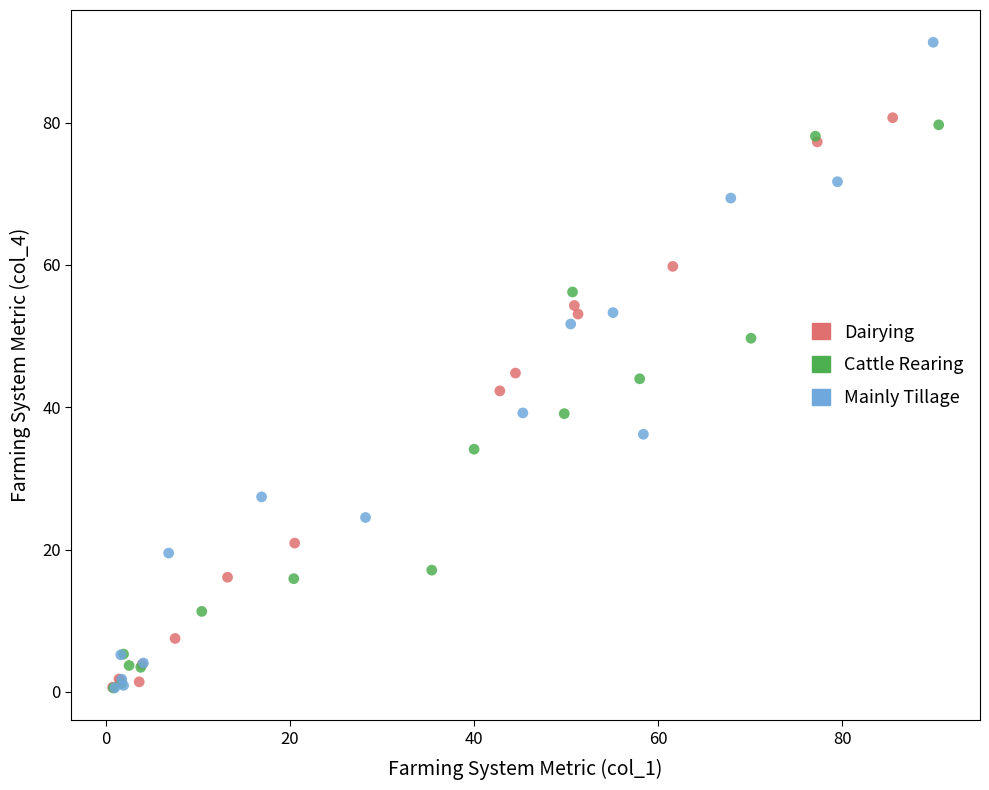

What are all the series names shown in the legend?

Dairying, Cattle Rearing, Mainly Tillage